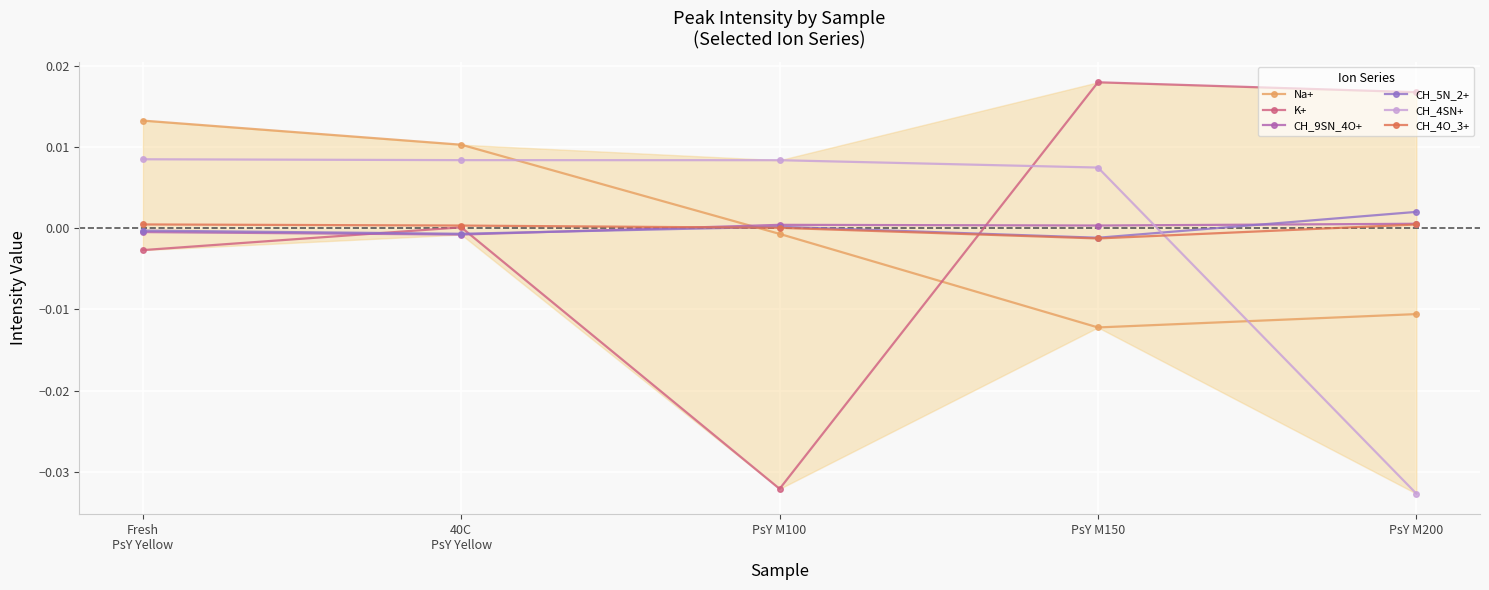

What is the label of the 3rd point from the left?

PsY M100